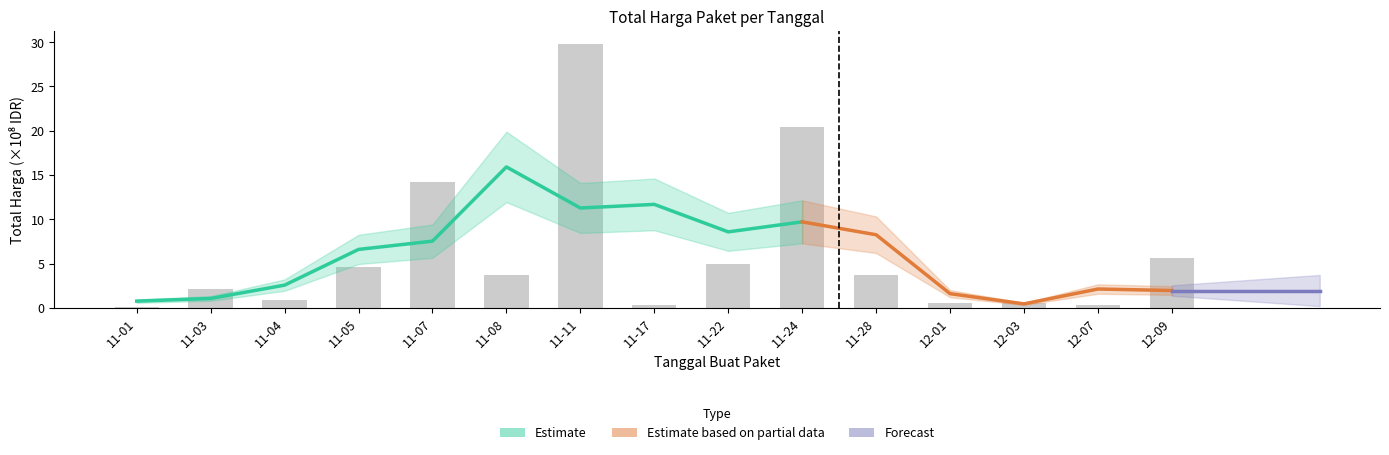

What is the sum of the values at 12-07 and 11-07?

14.5